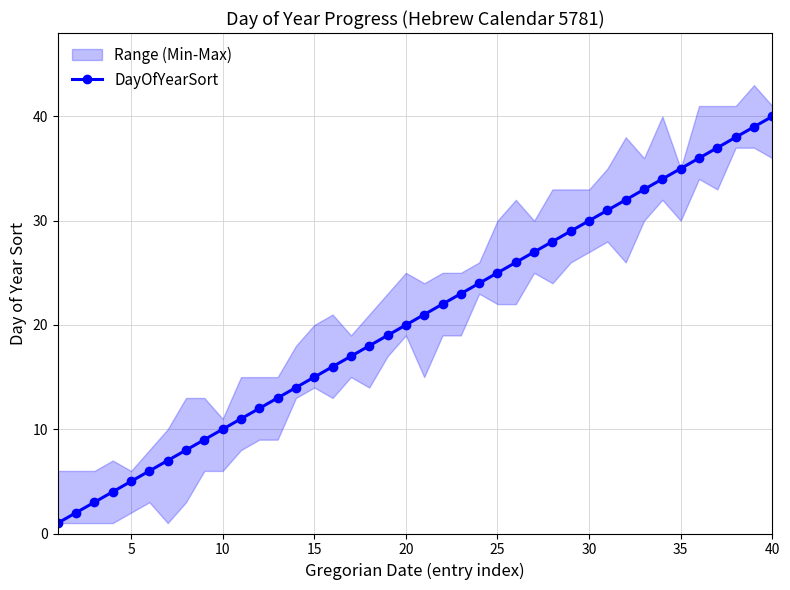

How many categories are shown in the chart?

40